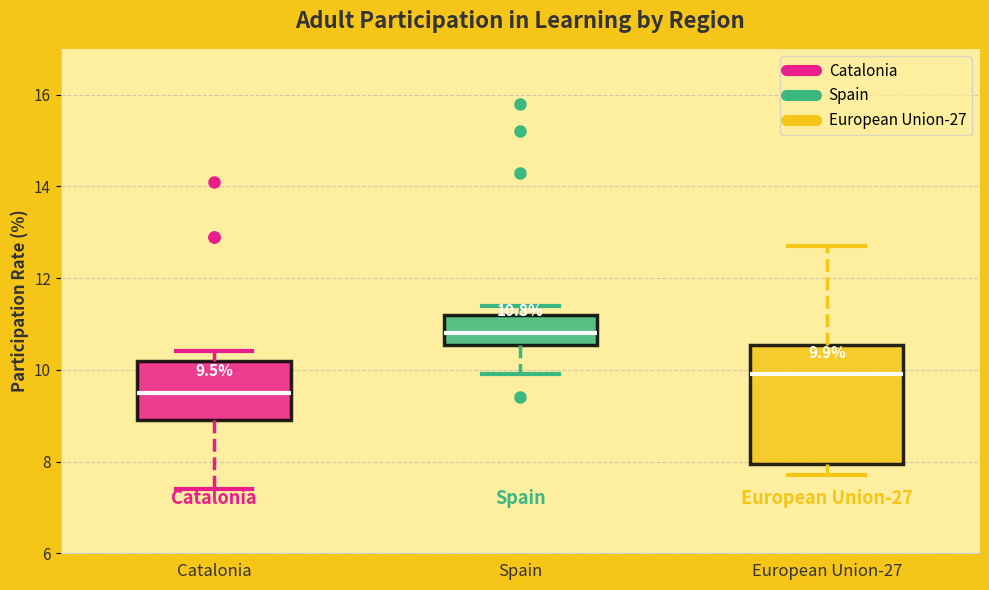

Comparing the boxes themselves (not the whiskers), which one is the tallest?

European Union-27